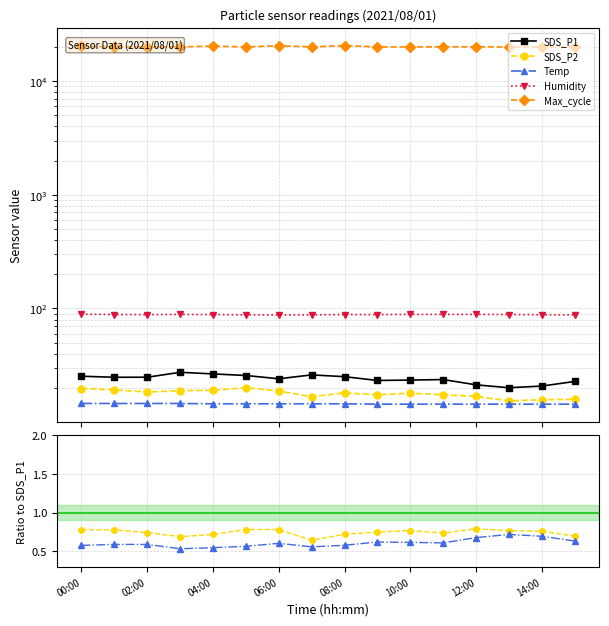

What is the smallest value displayed?

0.5